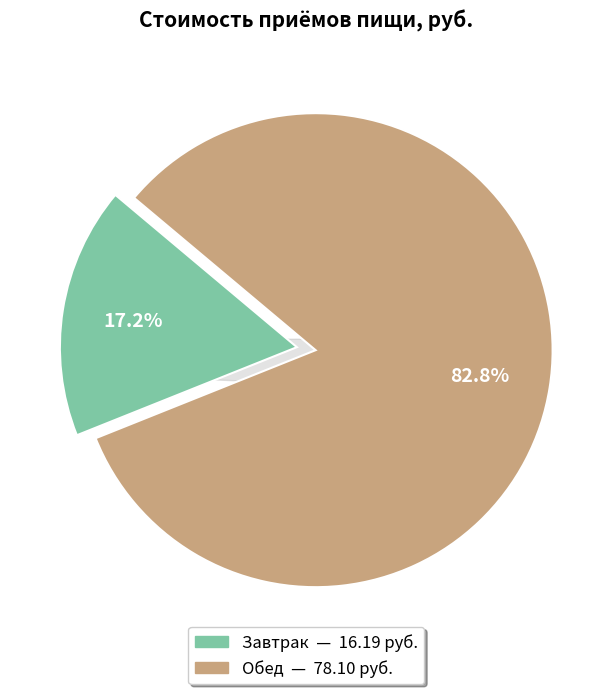

To the nearest percent, what is the average slice percentage?

50%